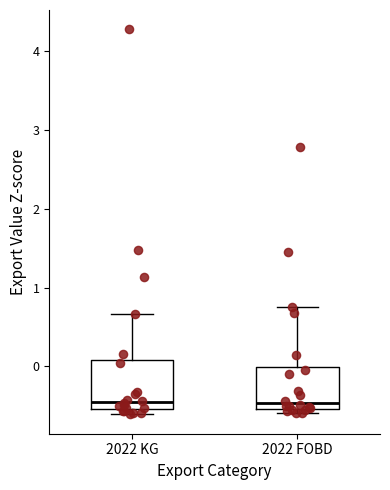

Where does the upper whisker of the box for 2022 FOBD end on the y-axis? The values are not printed on the chart, so give them approximately, as read against the axis.

0.8